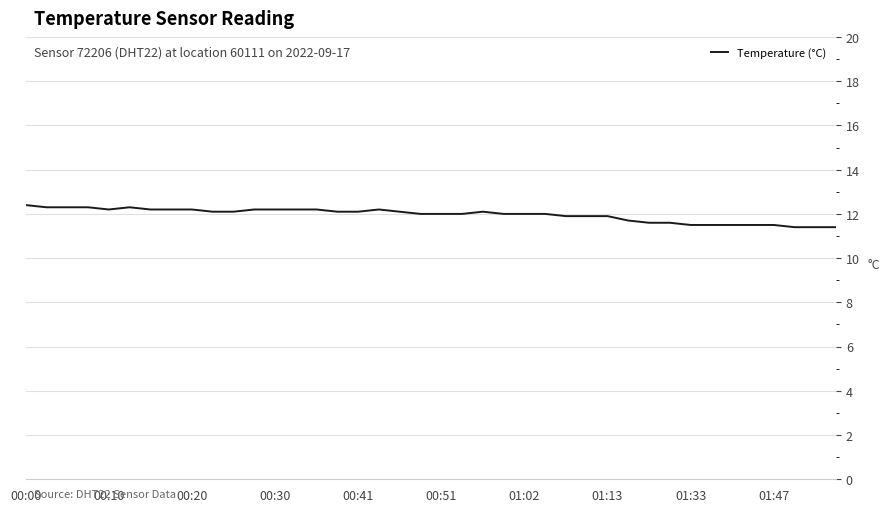

Reading left to right, what are all the values shown in this chart?

12.4	12.3	12.3	12.3	12.2	12.3	12.2	12.2	12.2	12.1	12.1	12.2	12.2	12.2	12.2	12.1	12.1	12.2	12.1	12.0	12.0	12.0	12.1	12.0	12.0	12.0	11.9	11.9	11.9	11.7	11.6	11.6	11.5	11.5	11.5	11.5	11.5	11.4	11.4	11.4